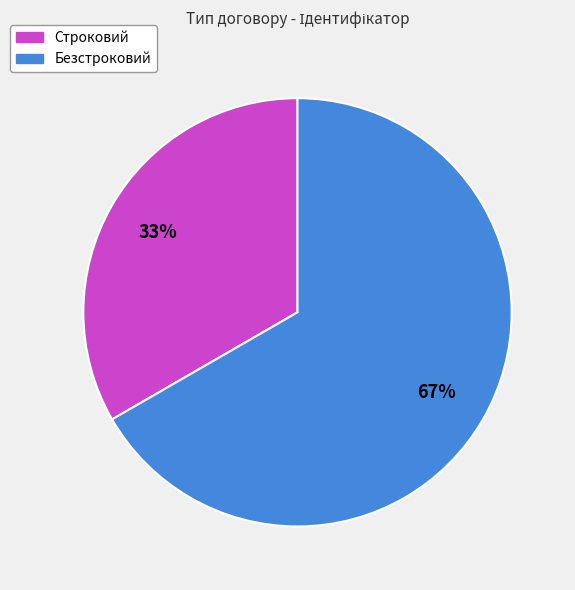

Count the number of slices in the pie.

2